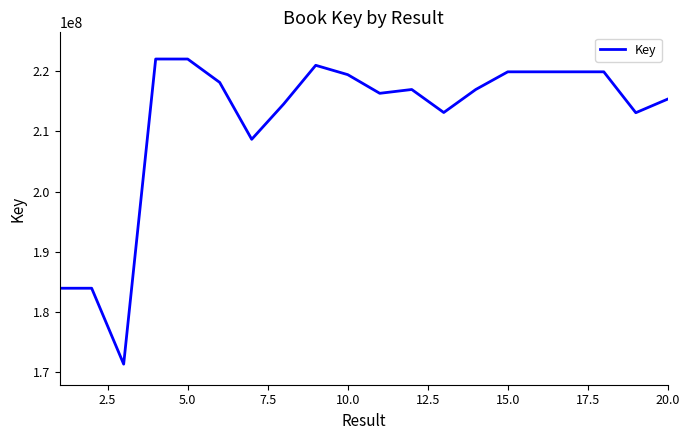

What is the maximum value shown in the chart?

222061697